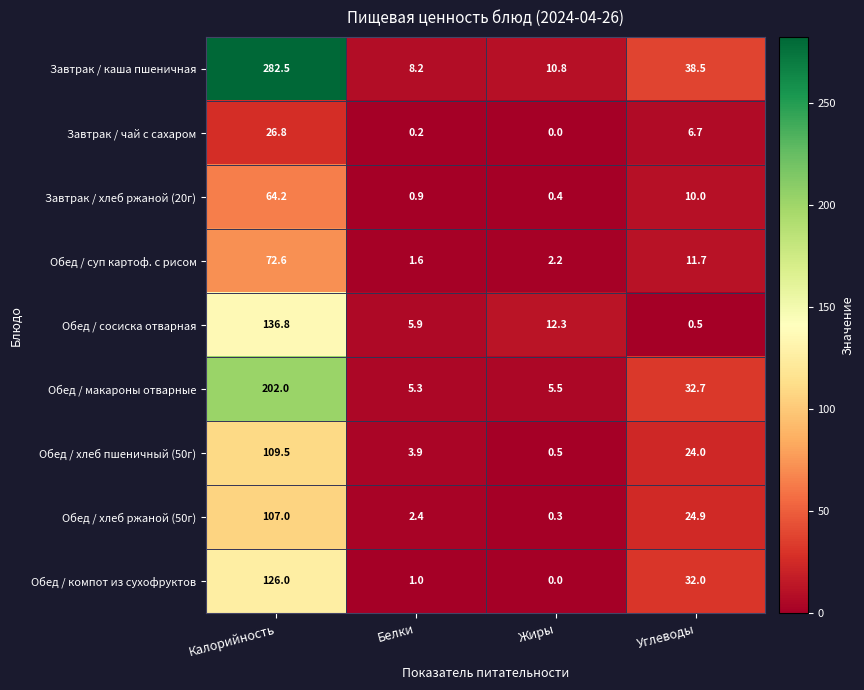

True or false: Обед / сосиска отварная has a value of 5.9 at Белки.

True